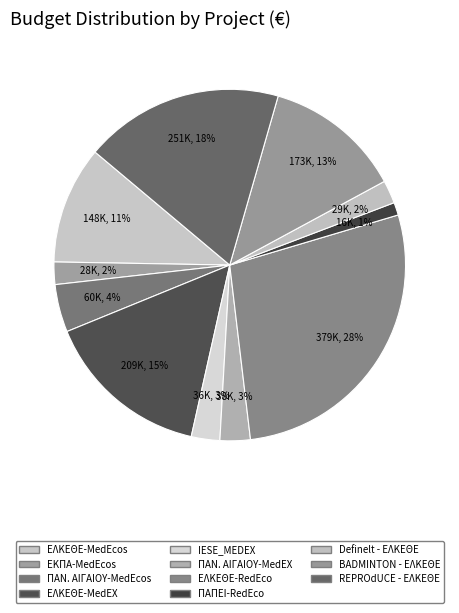

Does any single category account for the majority?

No